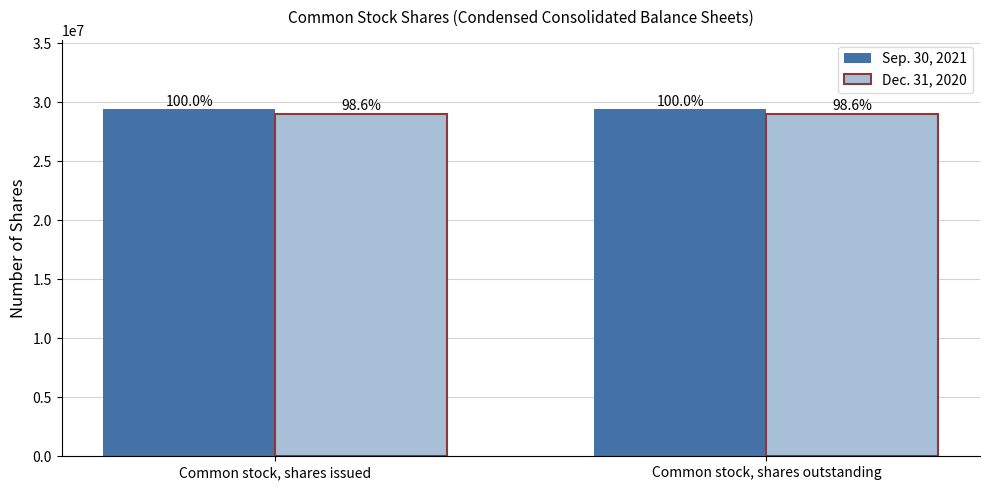

At how many categories does at least one series exceed 29365336?

2